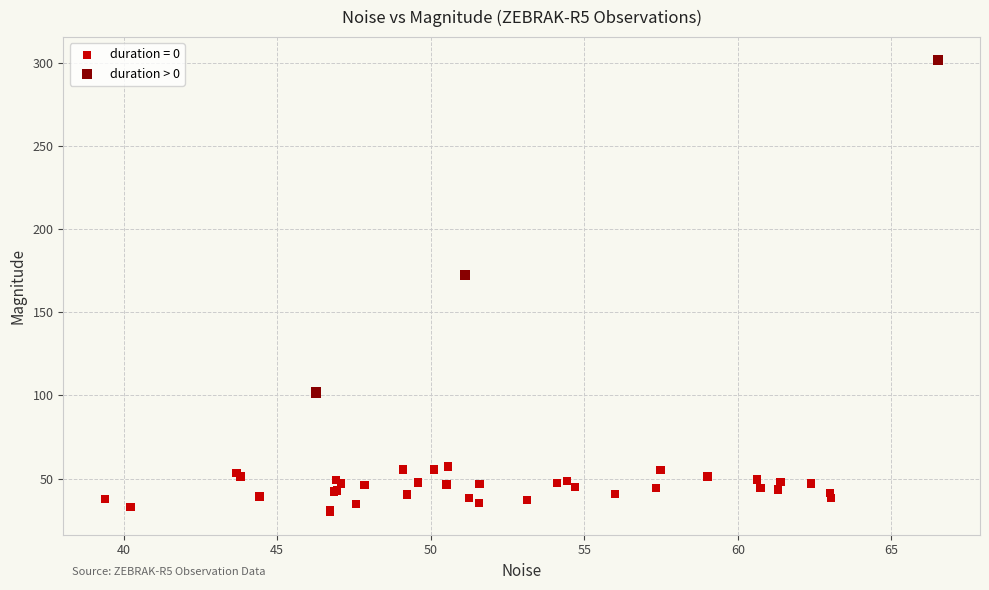

Which series contains the lowest Y value?

duration = 0